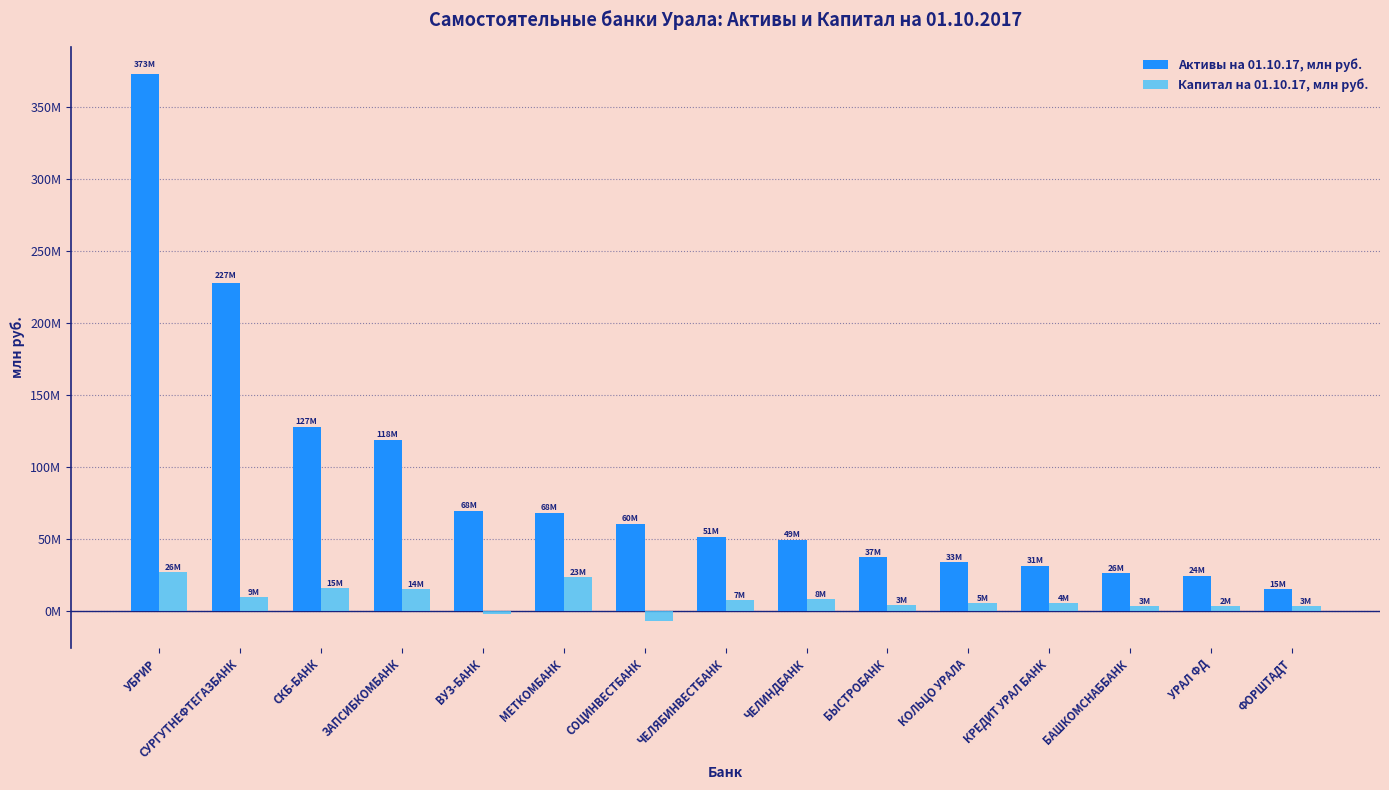

Between СОЦИНВЕСТБАНК and КРЕДИТ УРАЛ БАНК, which series saw the biggest shift?

Активы на 01.10.17, млн руб.